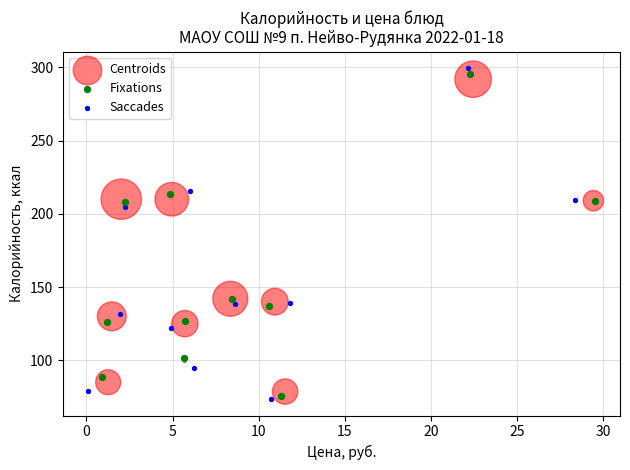

Which series reaches the maximum Y coordinate?

Saccades